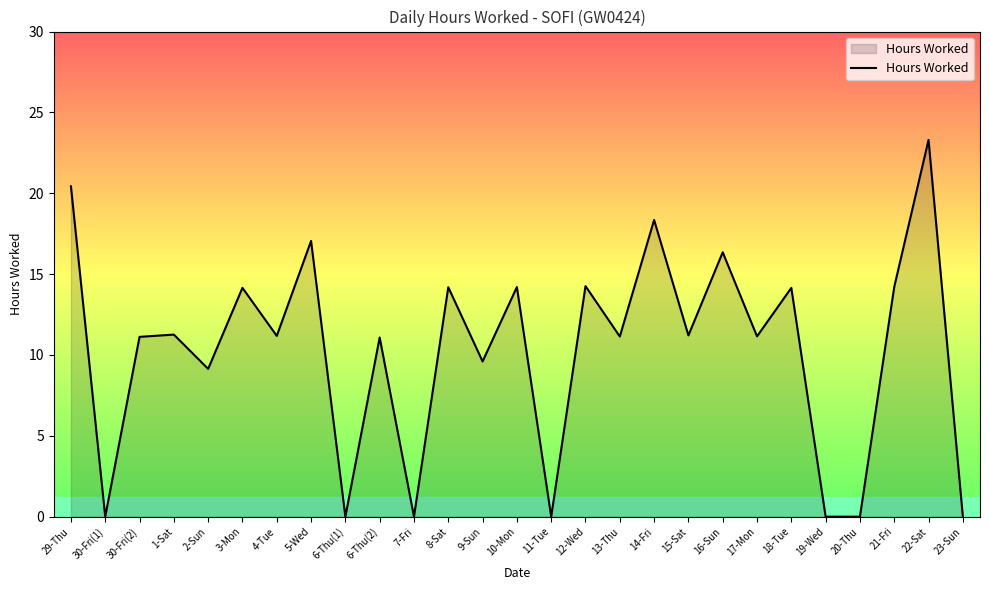

At which category does the chart reach its peak across all series?

22-Sat